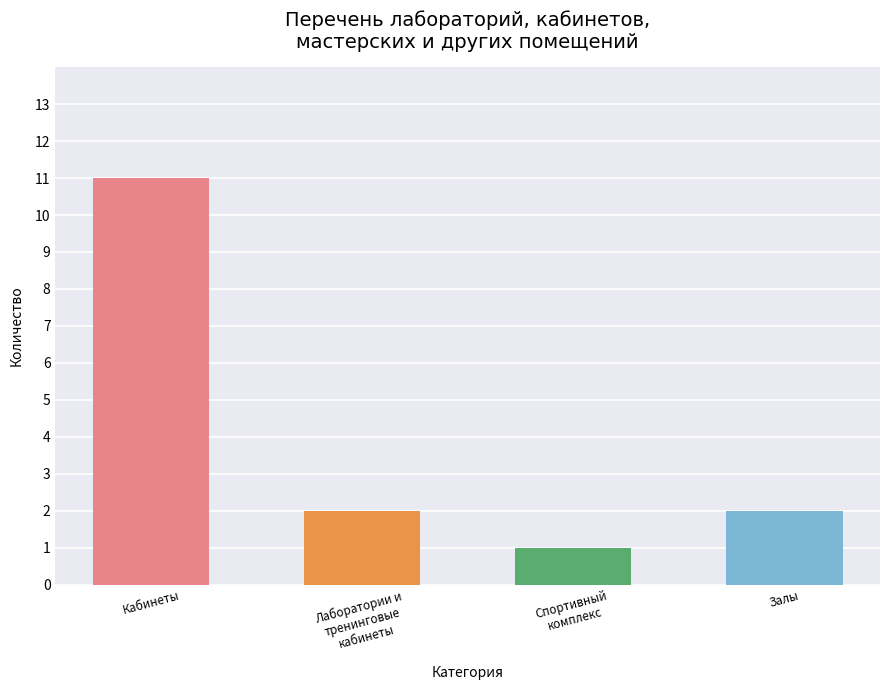

What is the greatest value displayed?

11